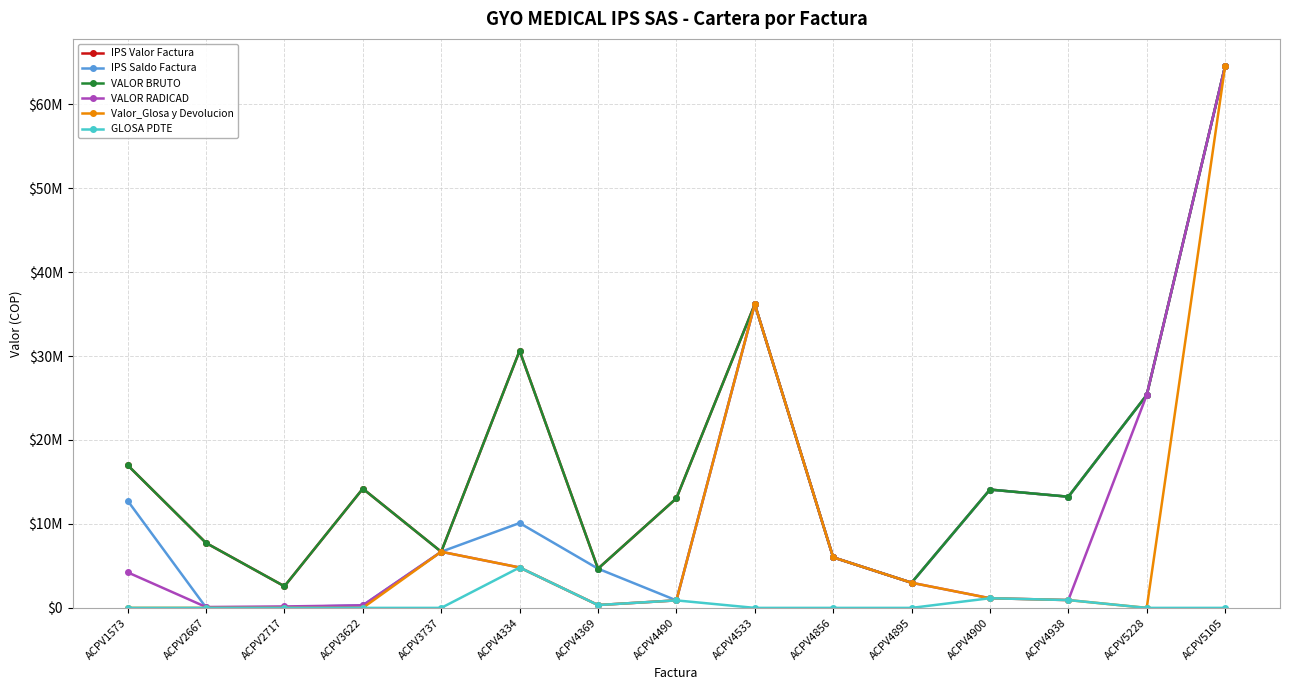

What is the difference between the maximum and second lowest values in the IPS Saldo Factura series?

64459333